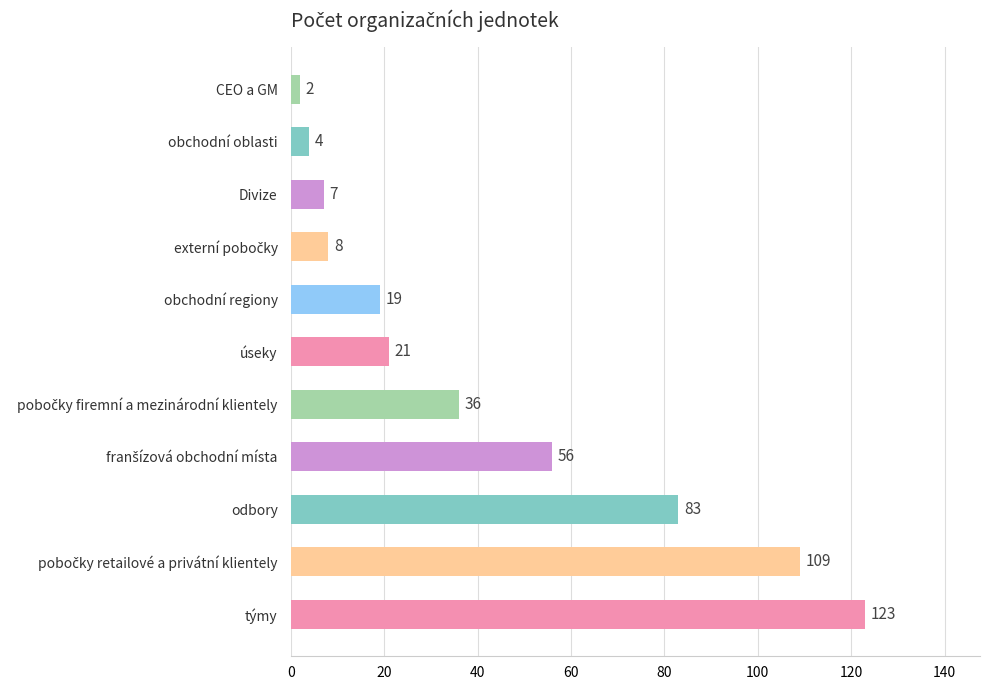

What is the change in value from Divize to CEO a GM?

-5